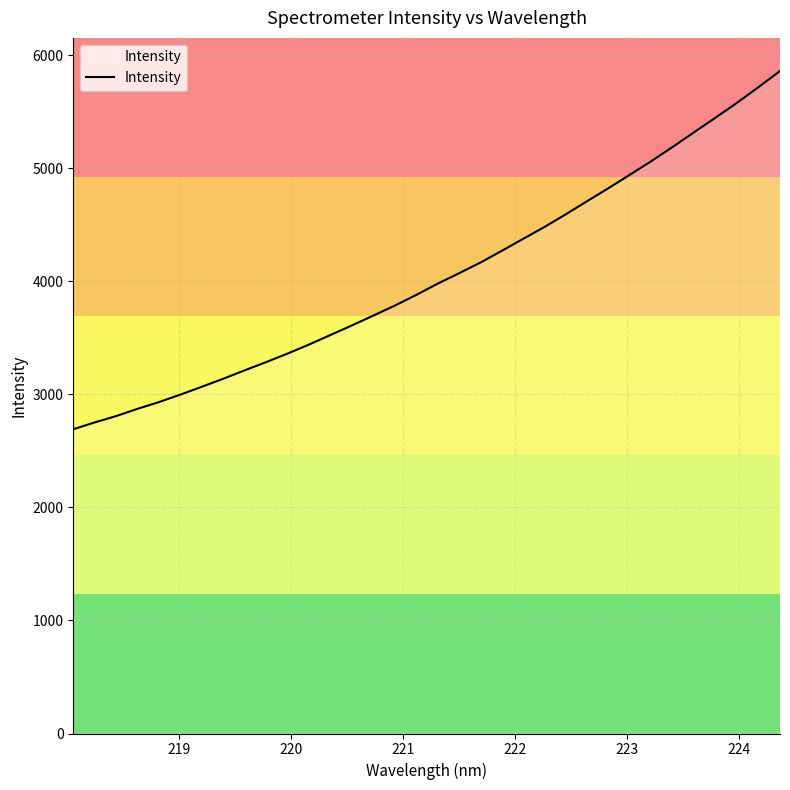

What is the average value?

4047.9